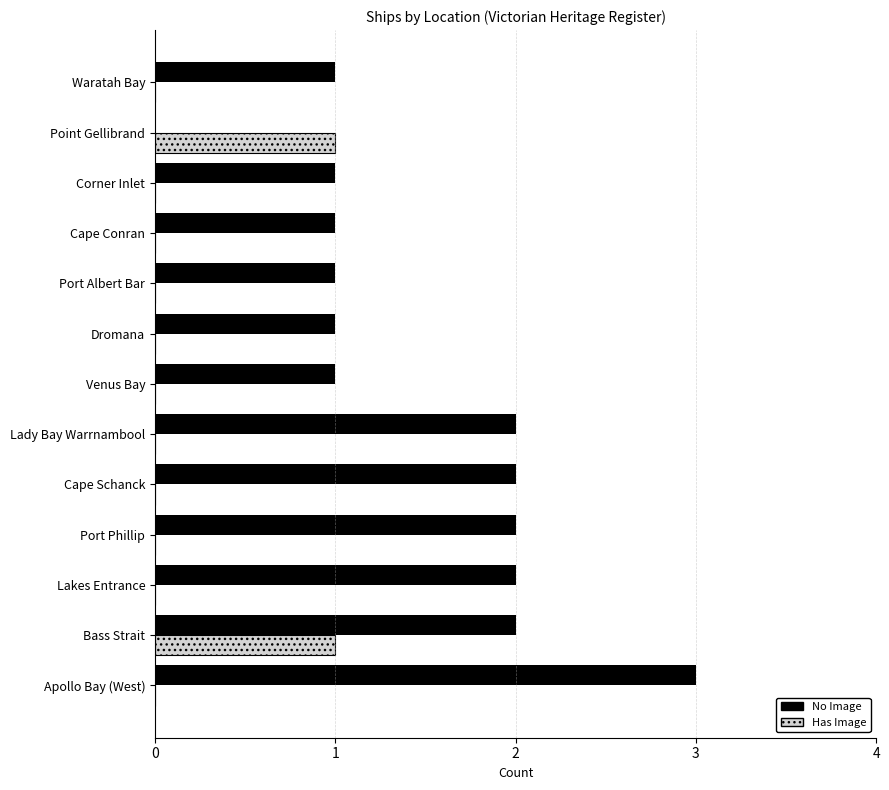

Is it true that Has Image equals -1 at Lady Bay Warrnambool?

False